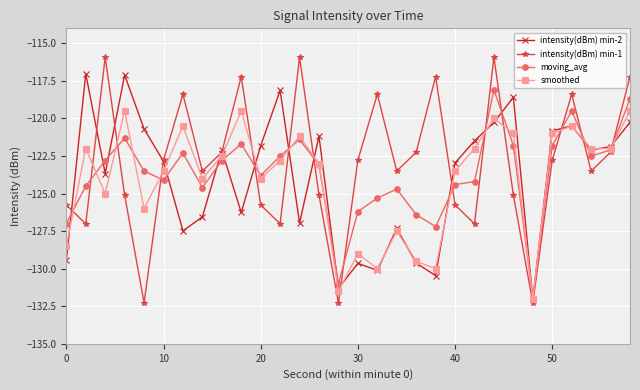

Which series has the widest spread of values?

intensity(dBm) min-1